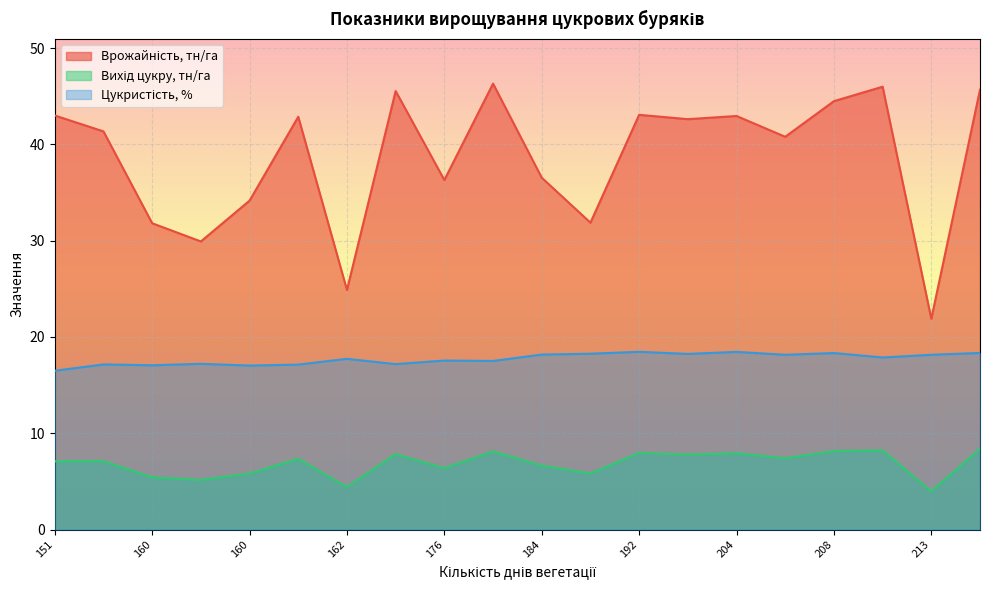

At which category is the sum across all series the highest?

227